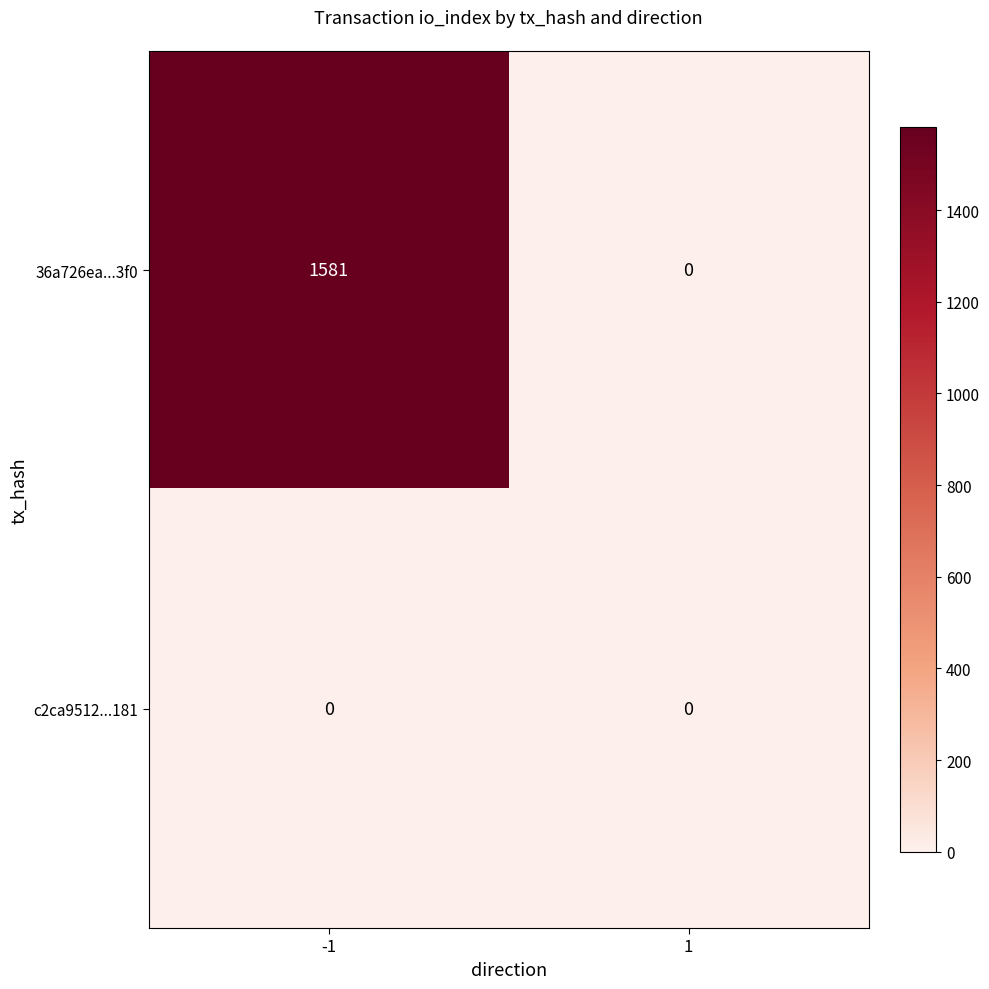

What is the difference between the 36a726ea...3f0 values at 1 and -1?

1581